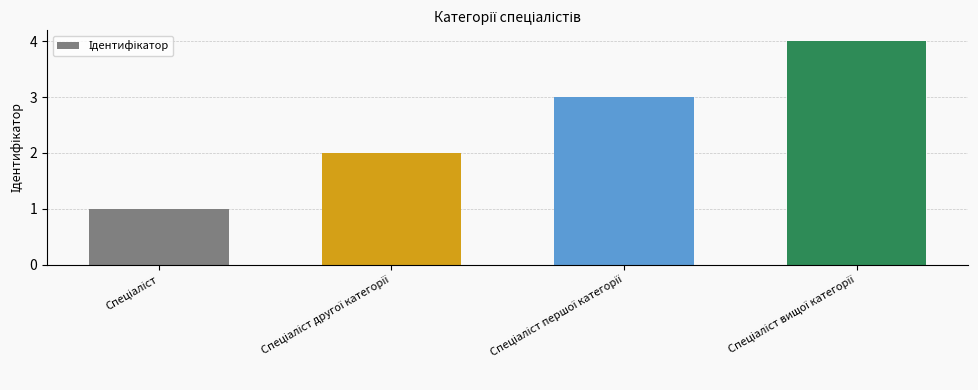

Count the number of data series in this chart.

1